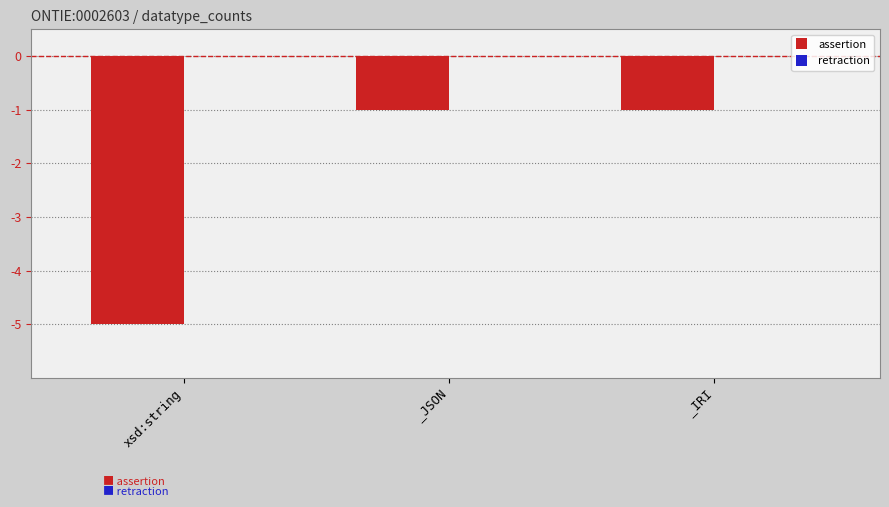

What is the difference between the values at xsd:string and _JSON?

4